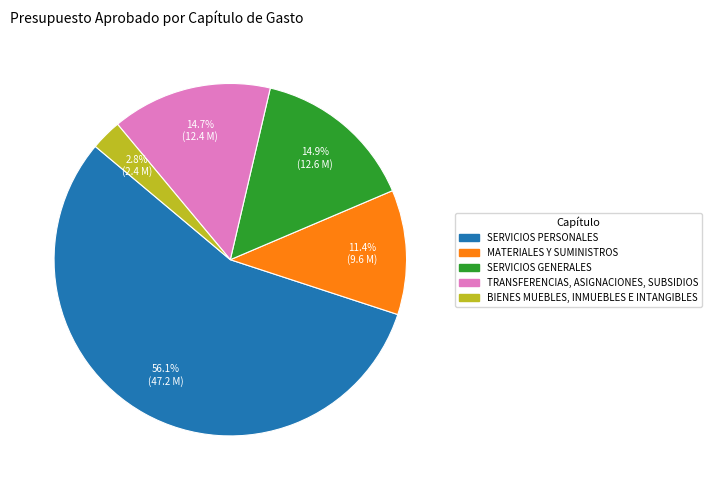

The SERVICIOS PERSONALES slice represents 44% of the pie. True or false?

False